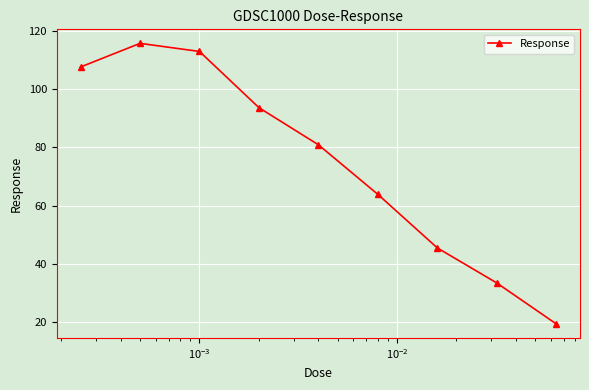

Reading left to right, list all the values displayed in this chart.

107.5	115.6	112.9	93.6	80.9	63.9	45.5	33.5	19.4